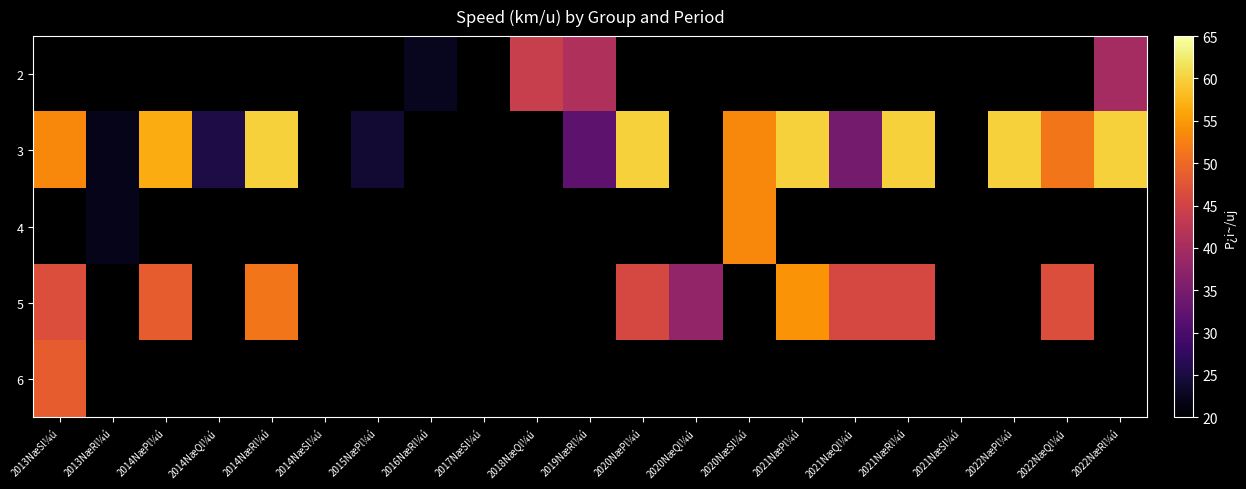

Is the value of 5 at 2020NæSl¼ú greater than the value of 3 at 2021NæQl¼ú?

No